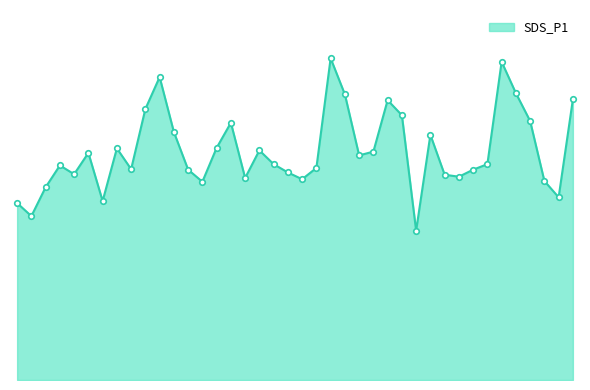

Where is the first local minimum?

00:03